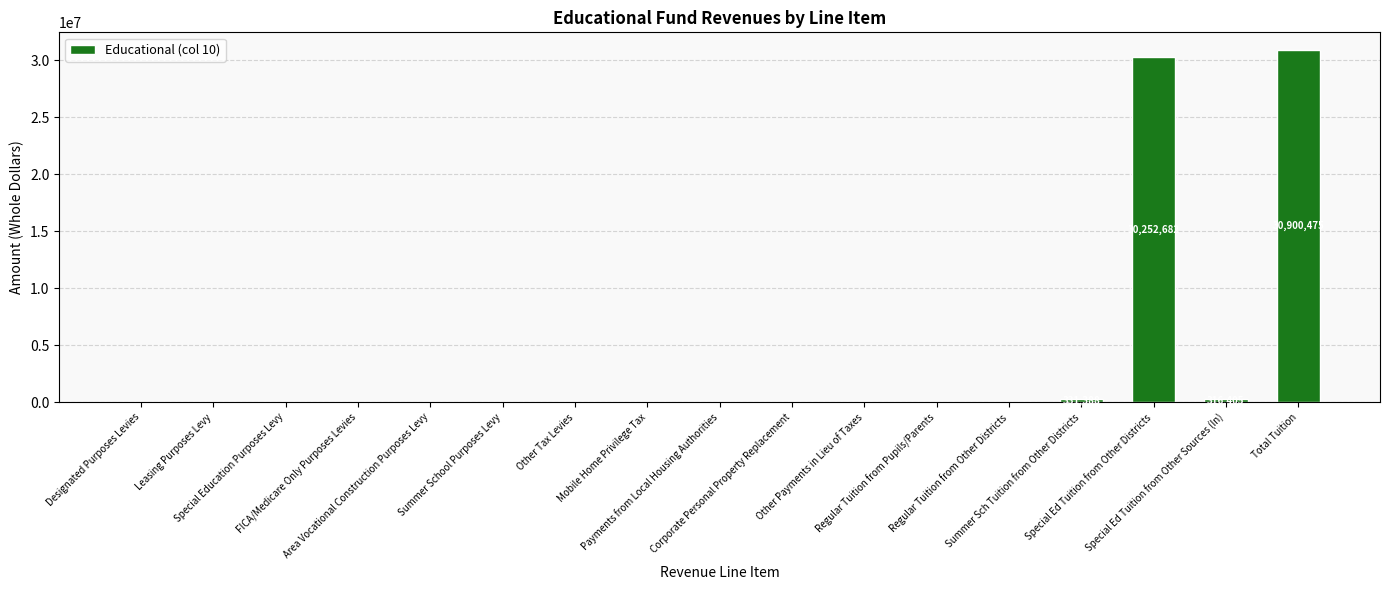

What is the greatest value displayed?

30900475